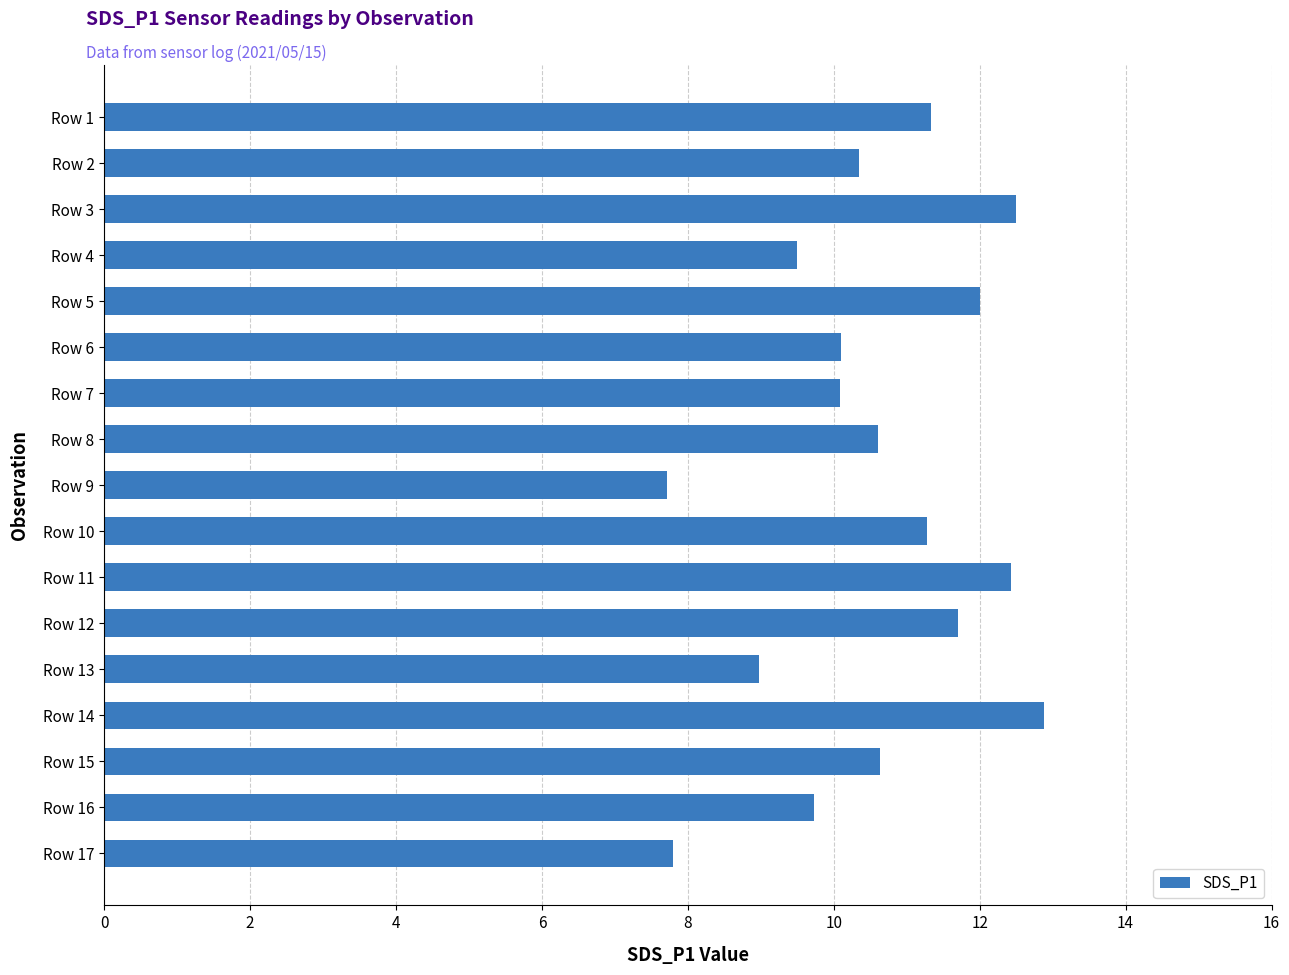

The chart shows a value of 4.3 at Row 17. True or false?

False